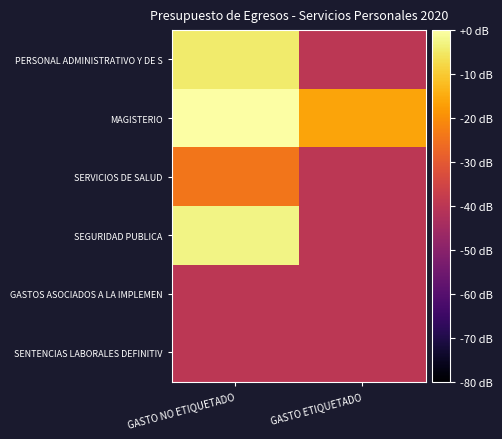

Count the number of data series in this chart.

6